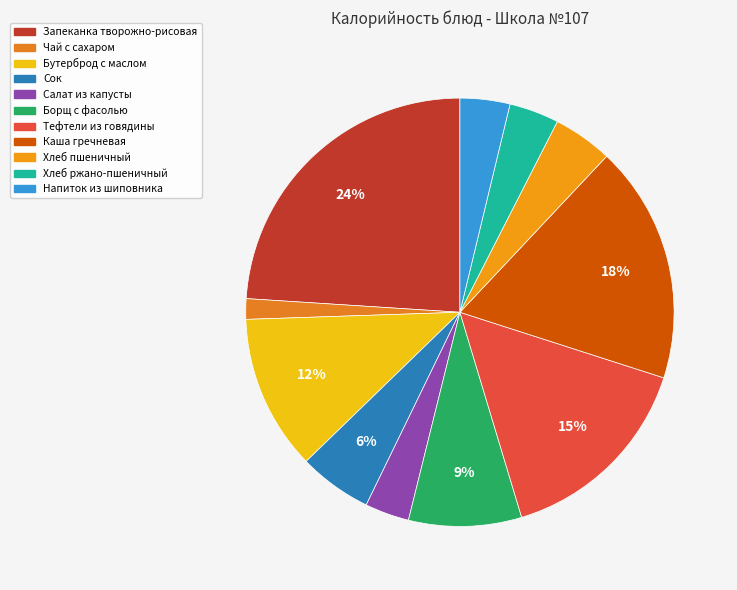

Is the sum of Тефтели из говядины and Напиток из шиповника greater than half?

No